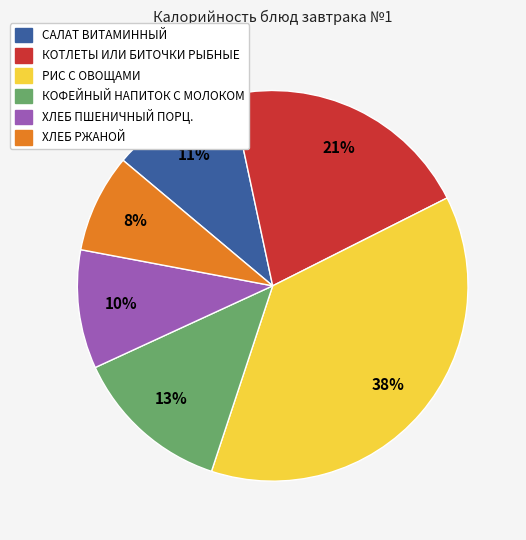

Do КОФЕЙНЫЙ НАПИТОК С МОЛОКОМ and КОТЛЕТЫ ИЛИ БИТОЧКИ РЫБНЫЕ together represent more than half of the pie?

No